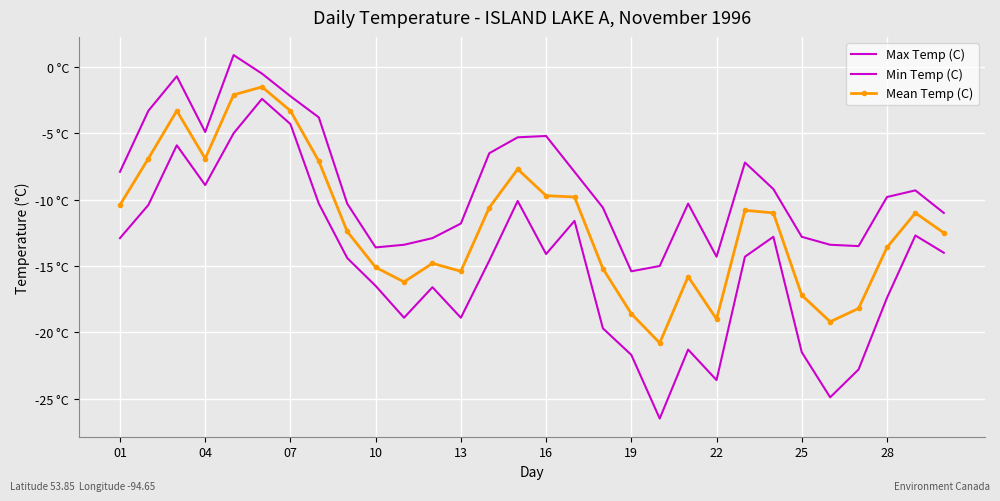

True or false: Mean Temp (C) and Min Temp (C) cross at least once.

False